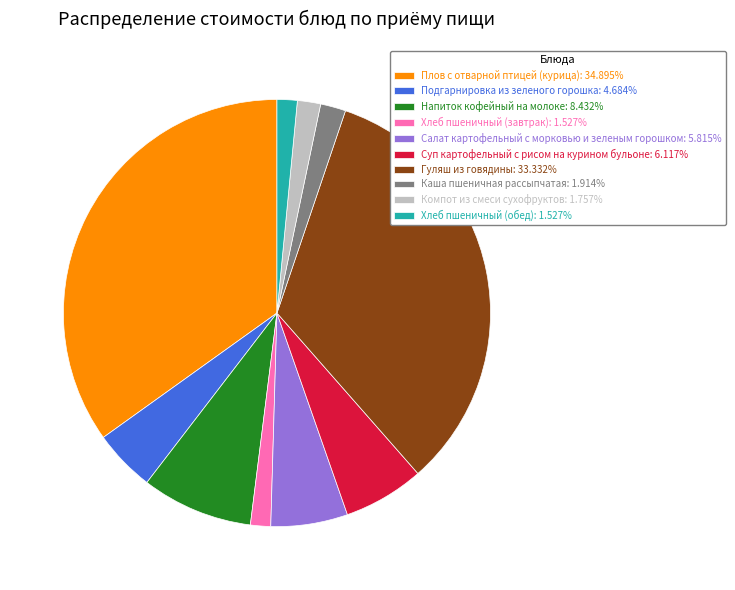

How many slices are in this pie chart?

10